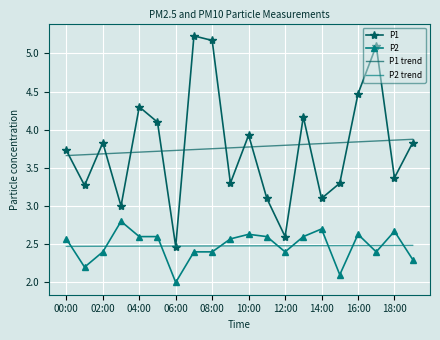

What is the minimum value shown in the chart?

2.0